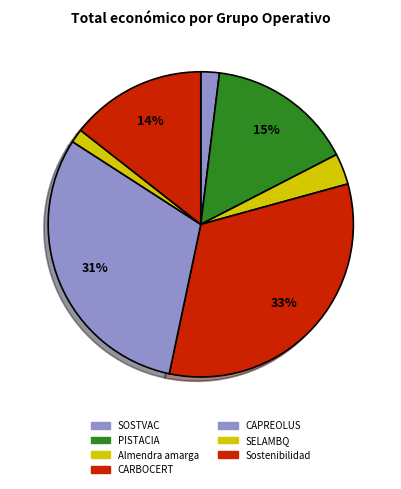

How many slices are in this pie chart?

7